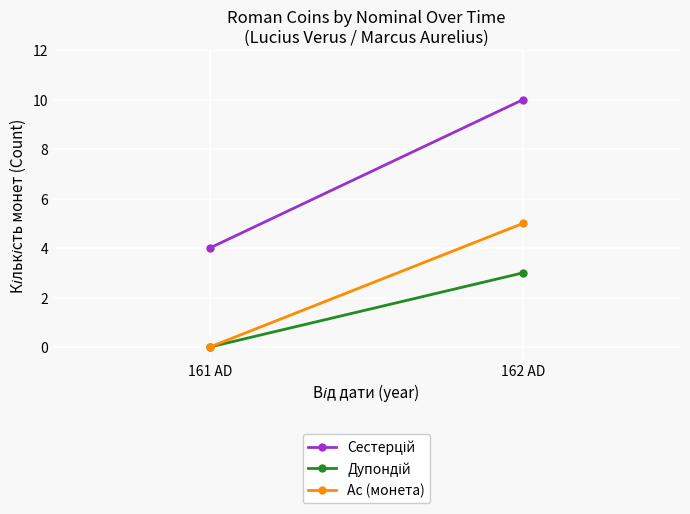

What is the total value across all series at 161 AD?

4